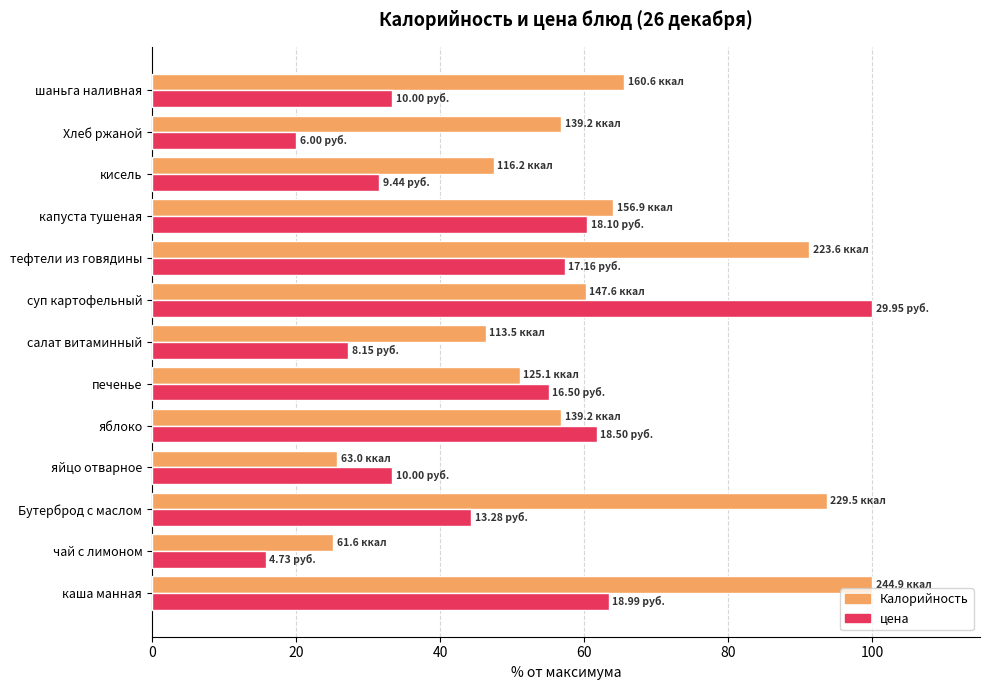

Which category has the lowest value in the цена series?

чай с лимоном